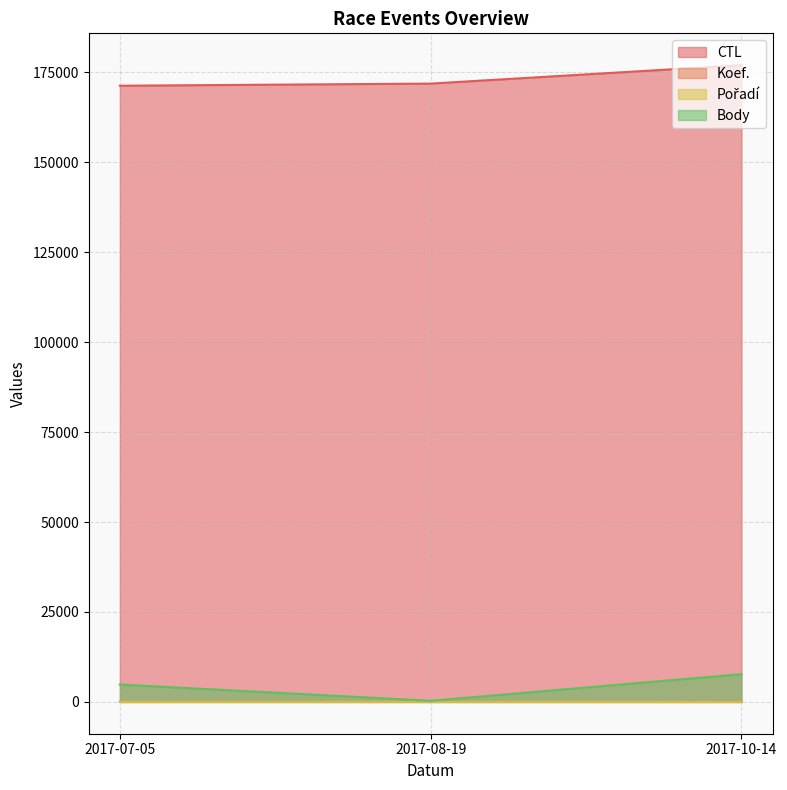

The CTL series shows 177030 at 2017-10-14. True or false?

True